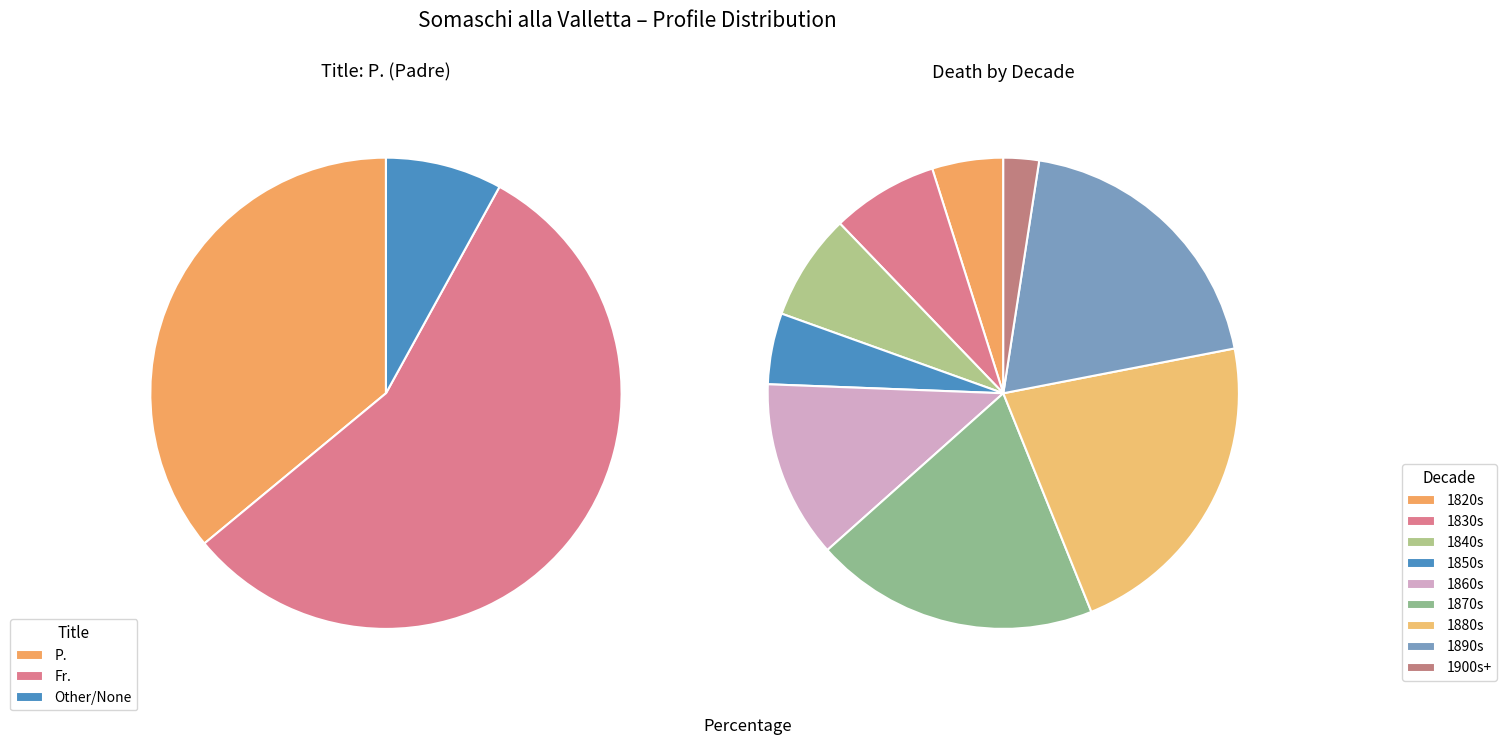

Which has a higher value, Other or P.?

P.